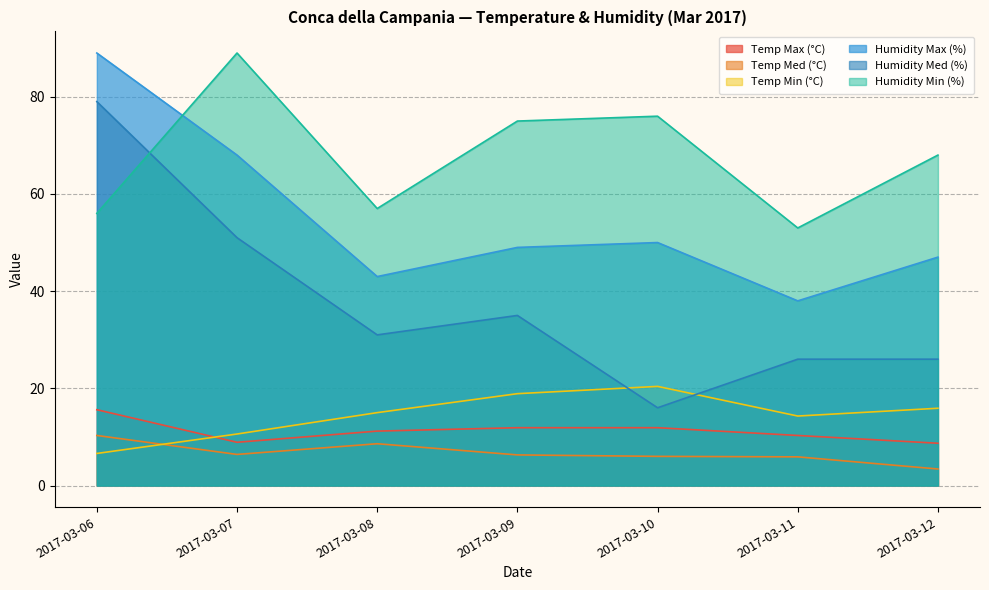

Which has a higher value, 2017-03-07 or 2017-03-06?

2017-03-06